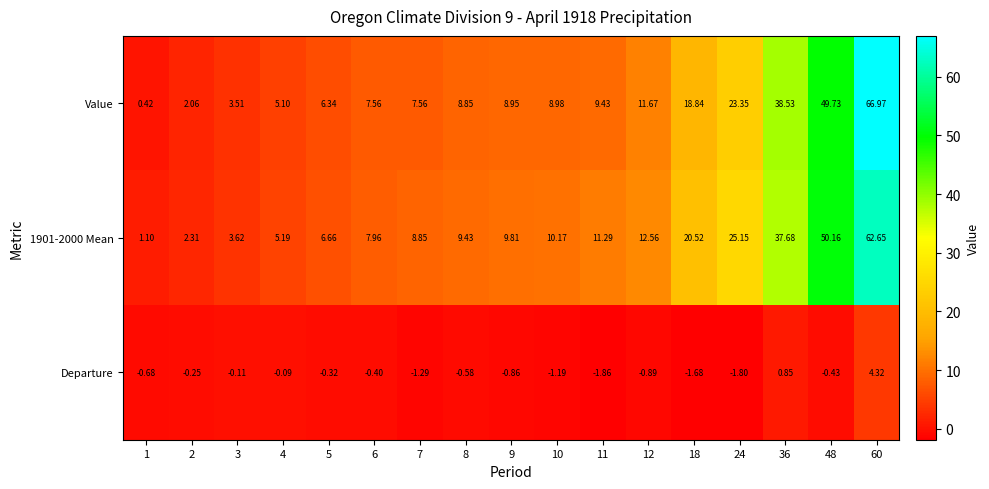

Between 4 and 12, which series saw the biggest shift?

1901-2000 Mean